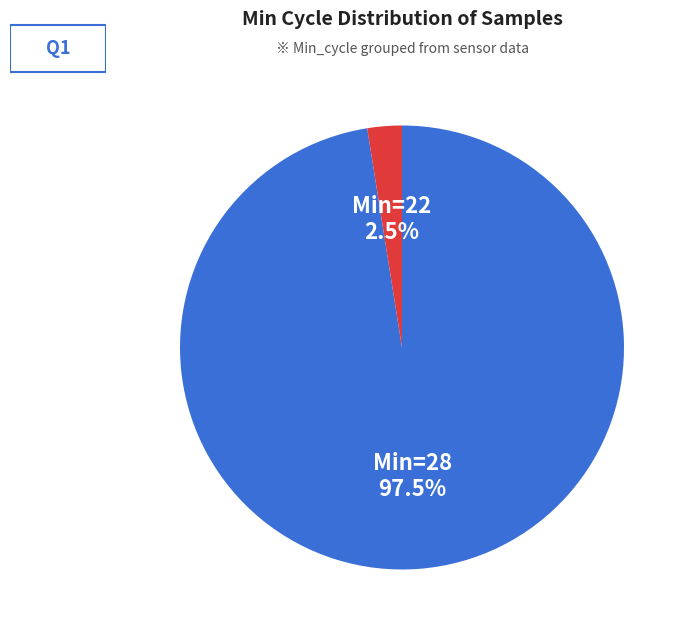

Is there a majority slice in this chart?

Yes